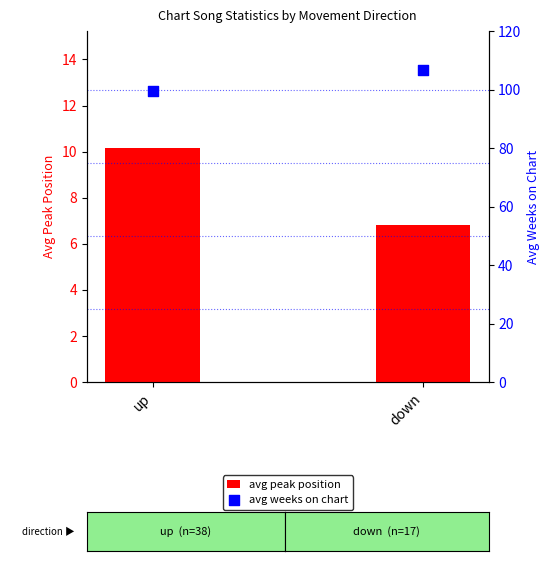

At how many categories does at least one series exceed 9?

2